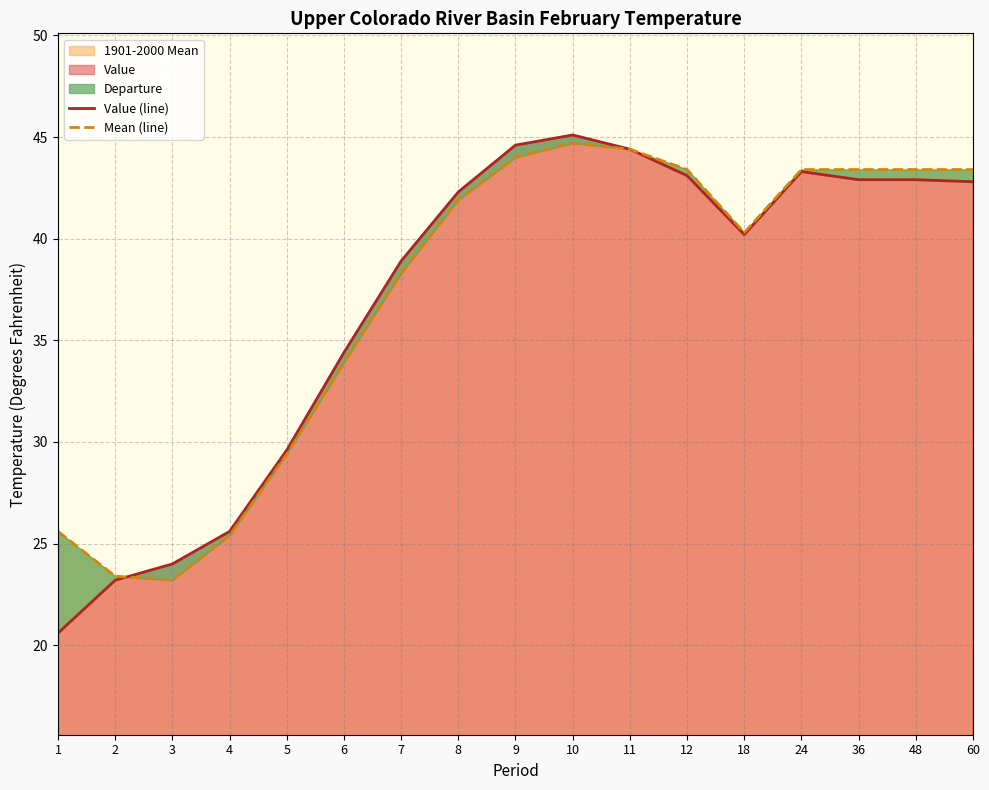

Where is the first local minimum for Value (line)?

18